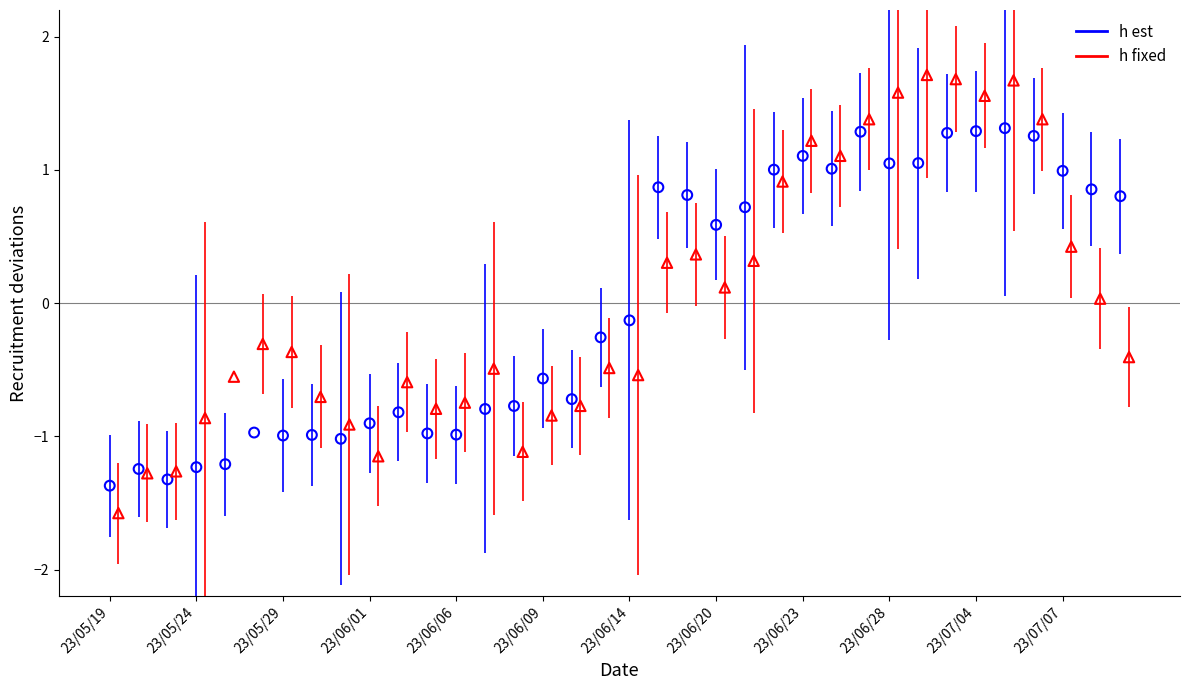

Which series contains the highest Y value?

h fixed